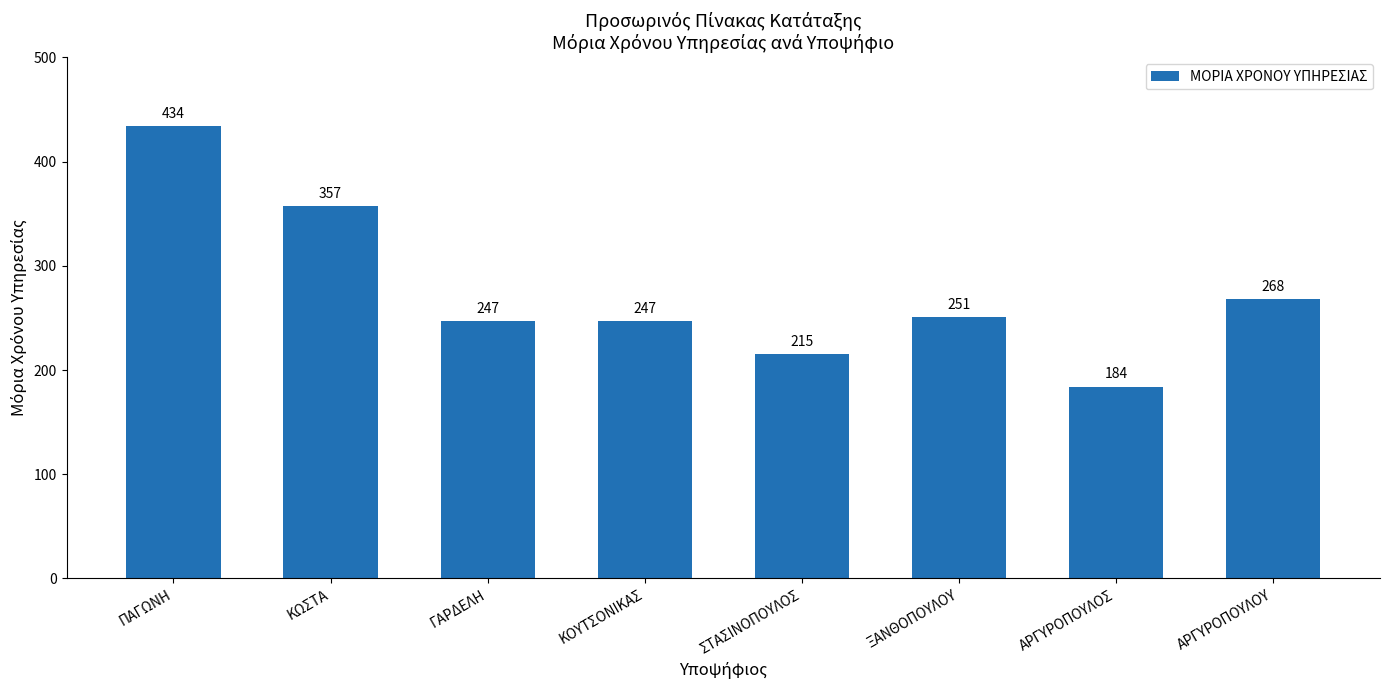

Reading left to right, what are all the values shown in this chart?

434	357	247	247	215	251	184	268